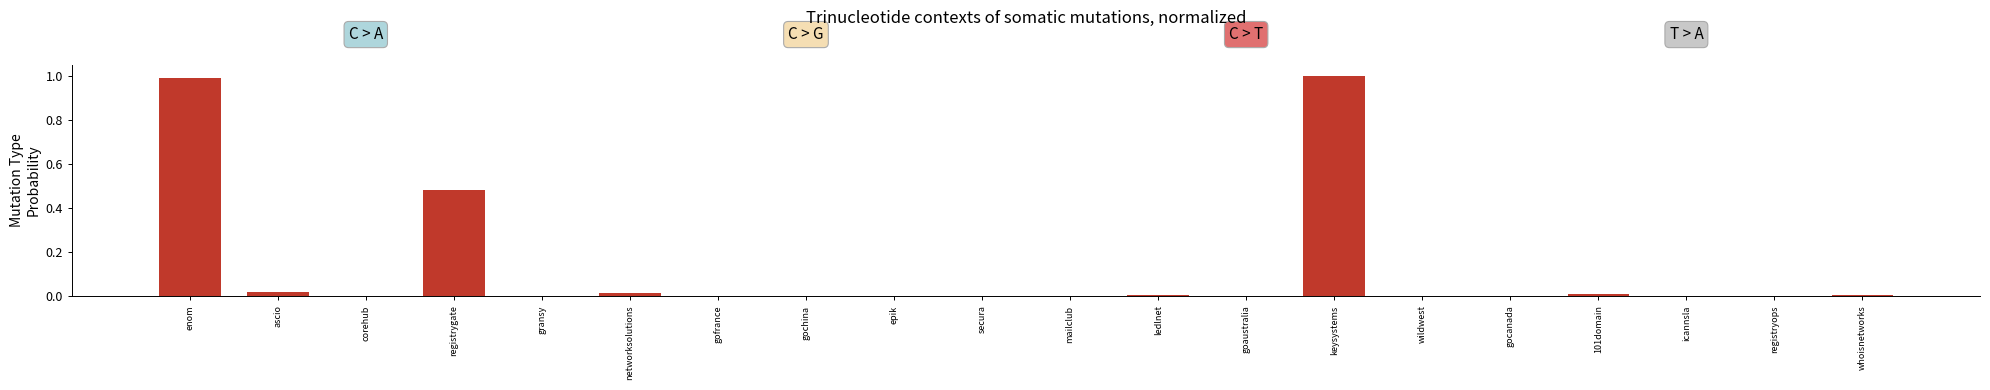

What is the change in value from enom to mailclub?

-1.0